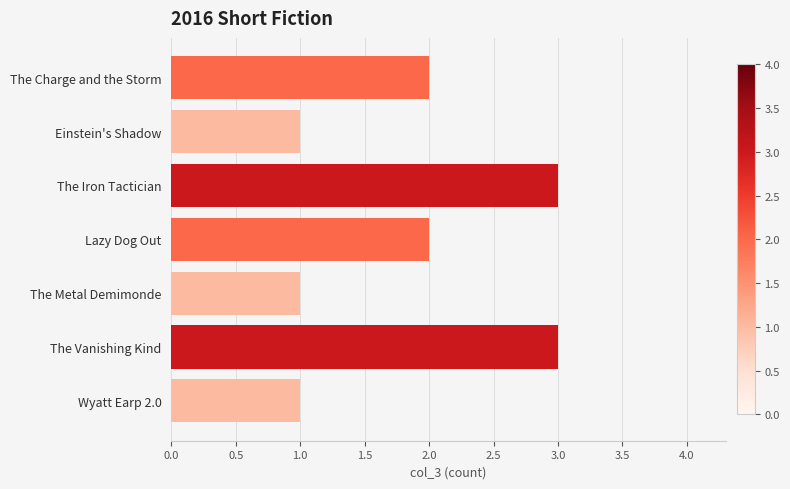

What is the maximum value shown in the chart?

3